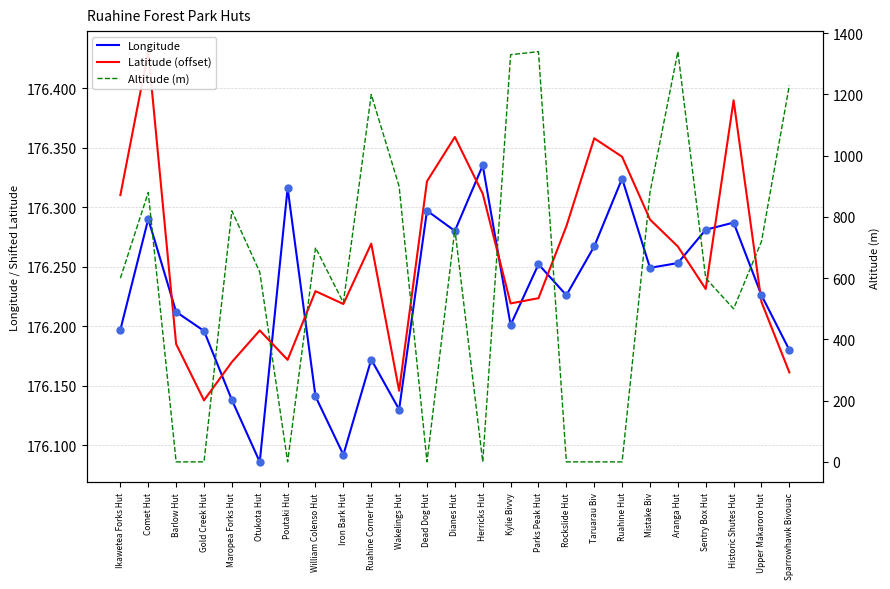

At how many categories does at least one series exceed 769?

9